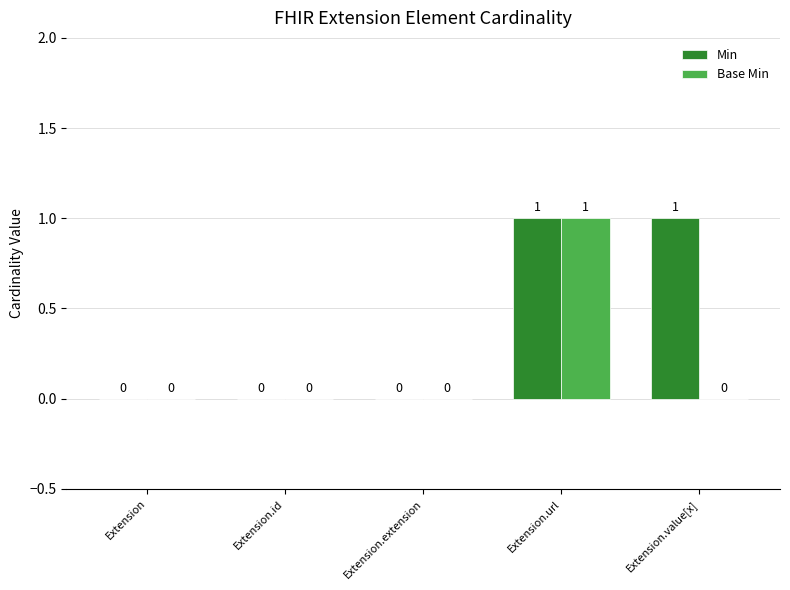

The value of Min at Extension.id is 0. True or false?

True